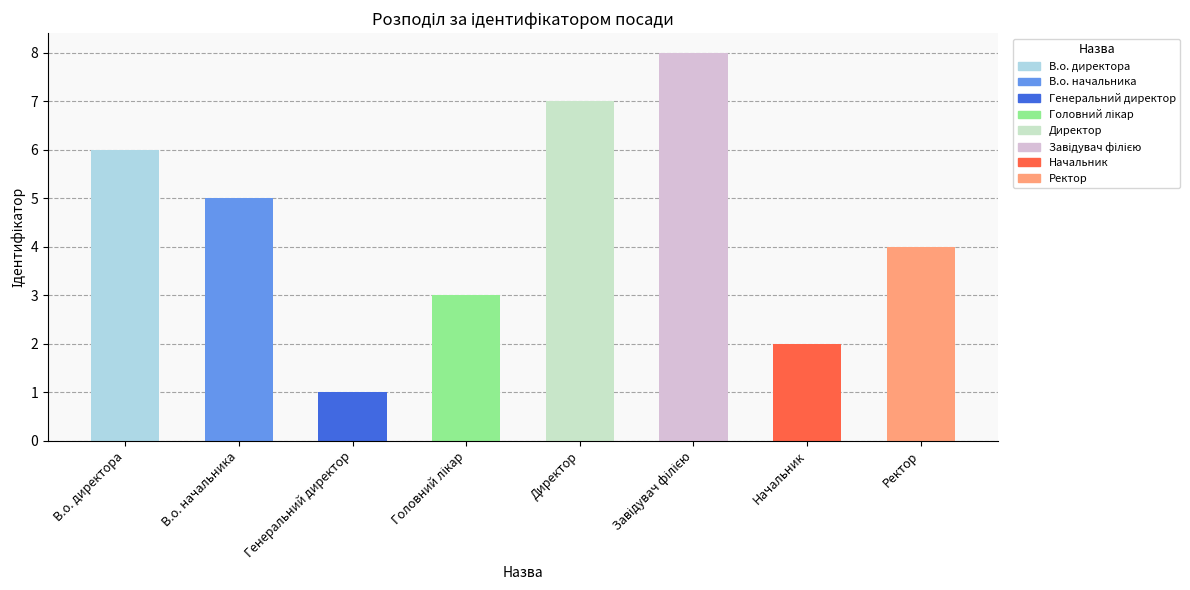

Rank the categories by value from lowest to highest.

Генеральний директор, Начальник, Головний лікар, Ректор, В.о. начальника, В.о. директора, Директор, Завідувач філією